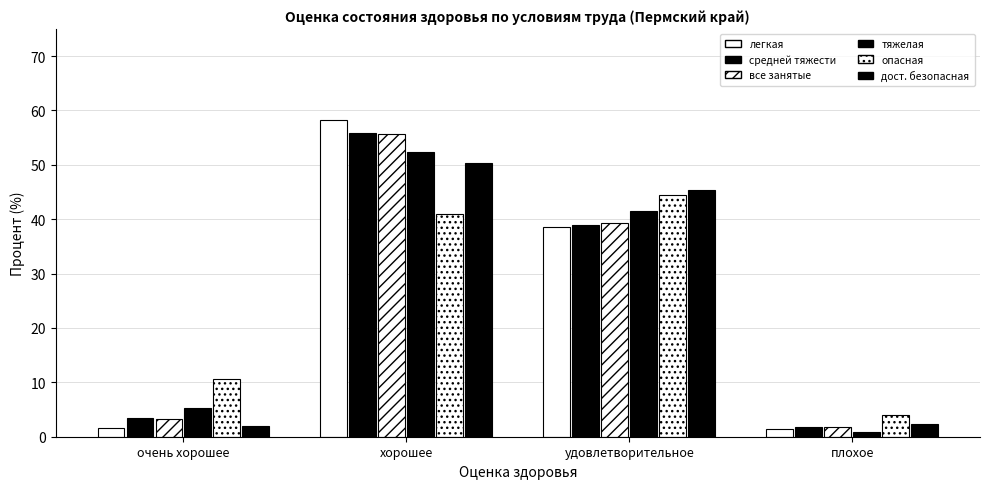

Which has a higher value, плохое or хорошее?

хорошее